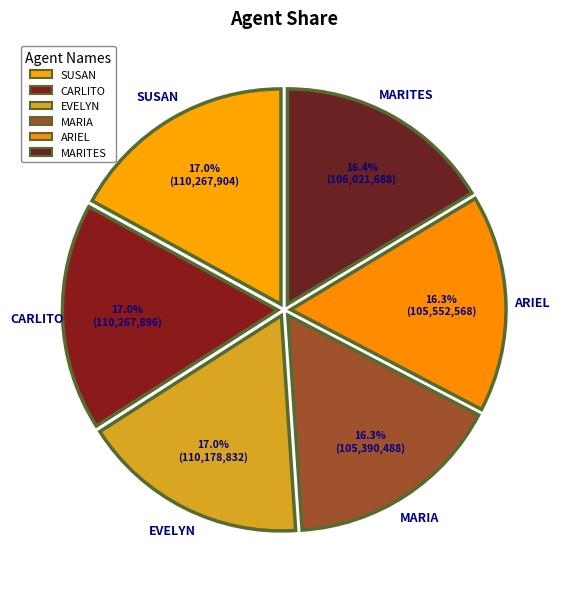

How many slices are in this pie chart?

6